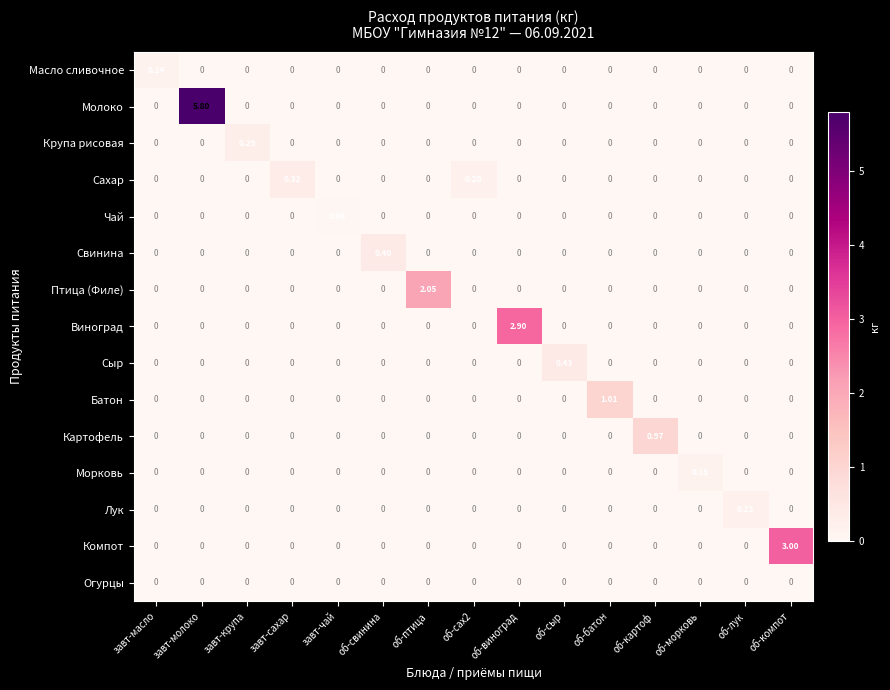

Rank the series by their maximum value, from highest to lowest.

Молоко, Компот, Виноград, Птица (Филе), Батон, Картофель, Сыр, Свинина, Сахар, Крупа рисовая, Лук, Морковь, Масло сливочное, Чай, Огурцы